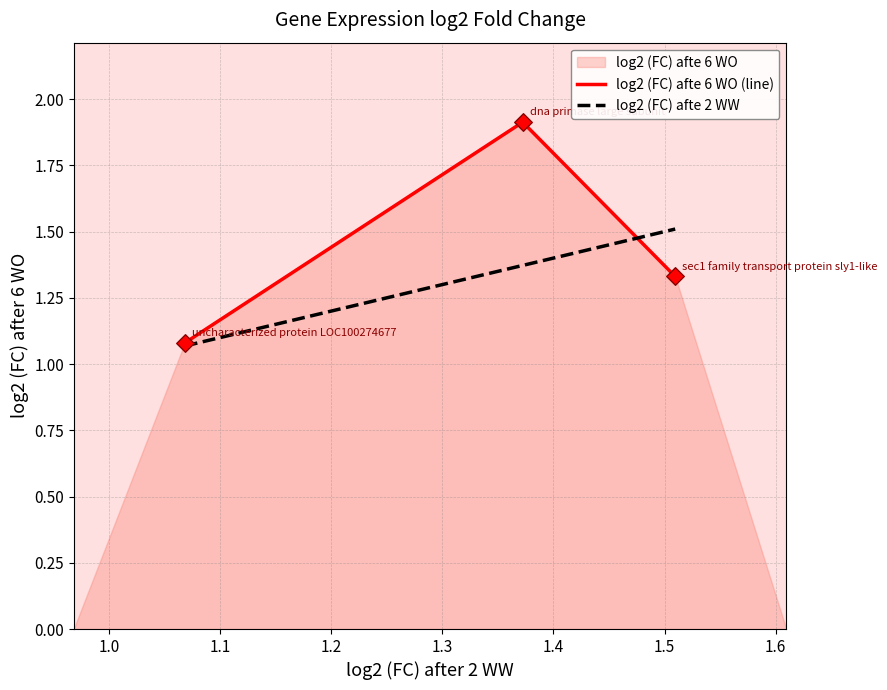

At how many categories does at least one series exceed 1?

3